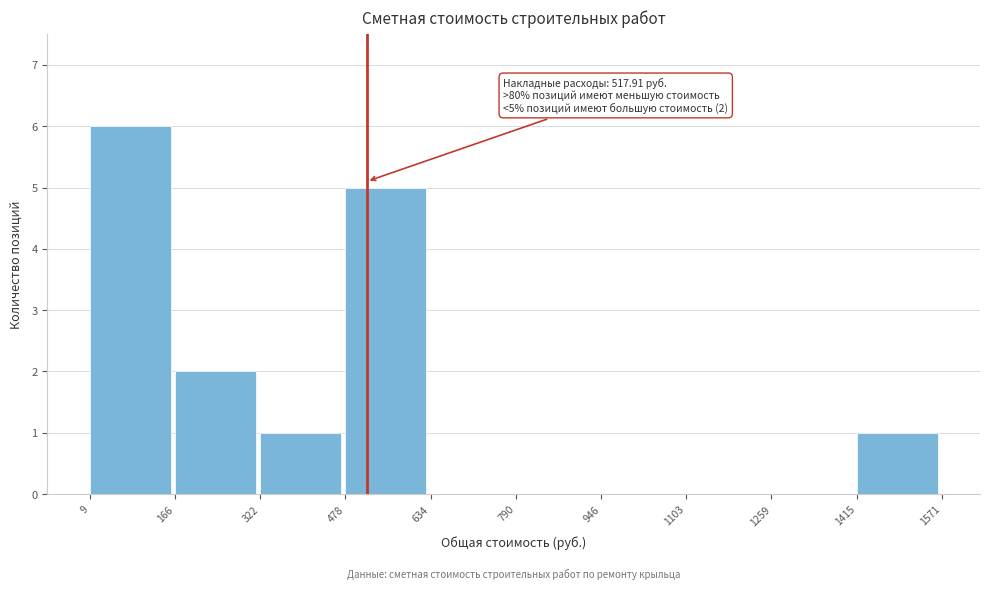

Over which range of the x-axis is the bar tallest?

9 to 166